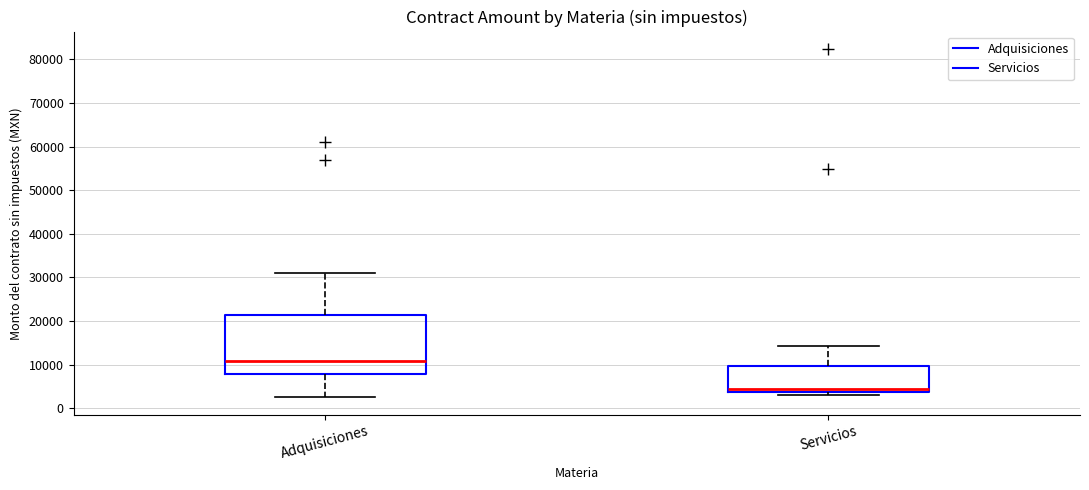

Reading left to right, read every box against the y-axis: the position of its median line, the range the box covers, and the ends of its whiskers. The values are not printed on the chart, so give them approximately, as read against the axis.

Adquisiciones: median 11000, box 8000 to 21000, whiskers 3000 to 31000
Servicios: median 4000 (just above the box's lower edge), box 4000 to 10000, whiskers 3000 to 14000